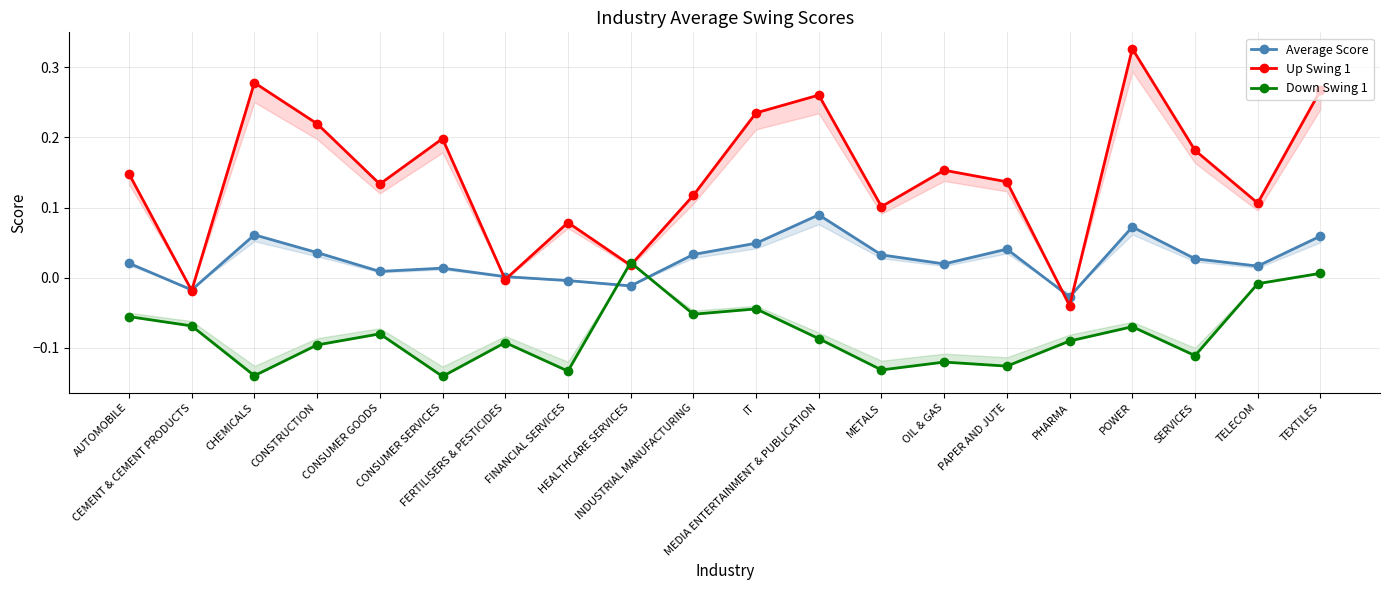

The value of Up Swing 1 at INDUSTRIAL MANUFACTURING is 0.1. True or false?

True